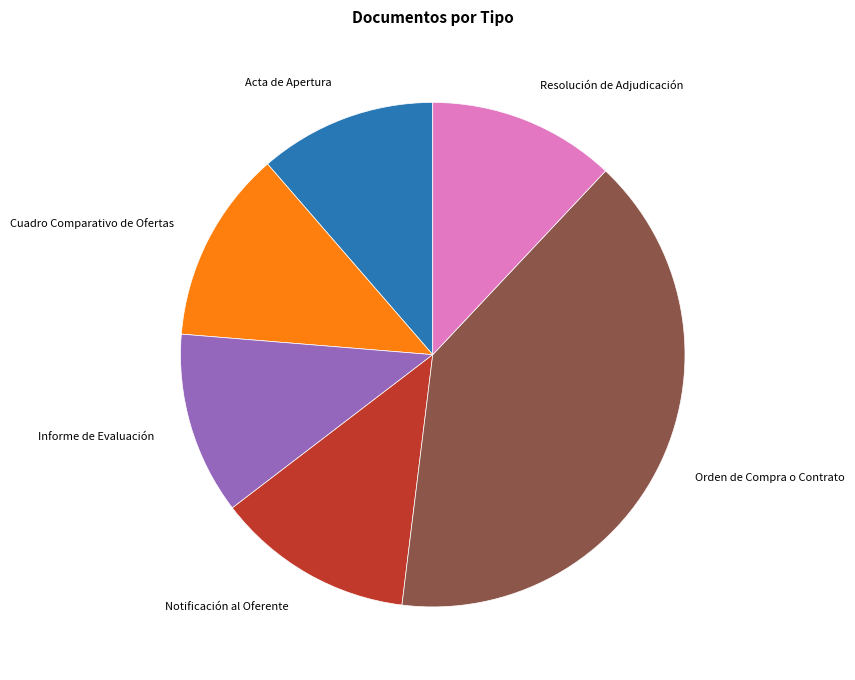

How many segments does this pie chart have?

6